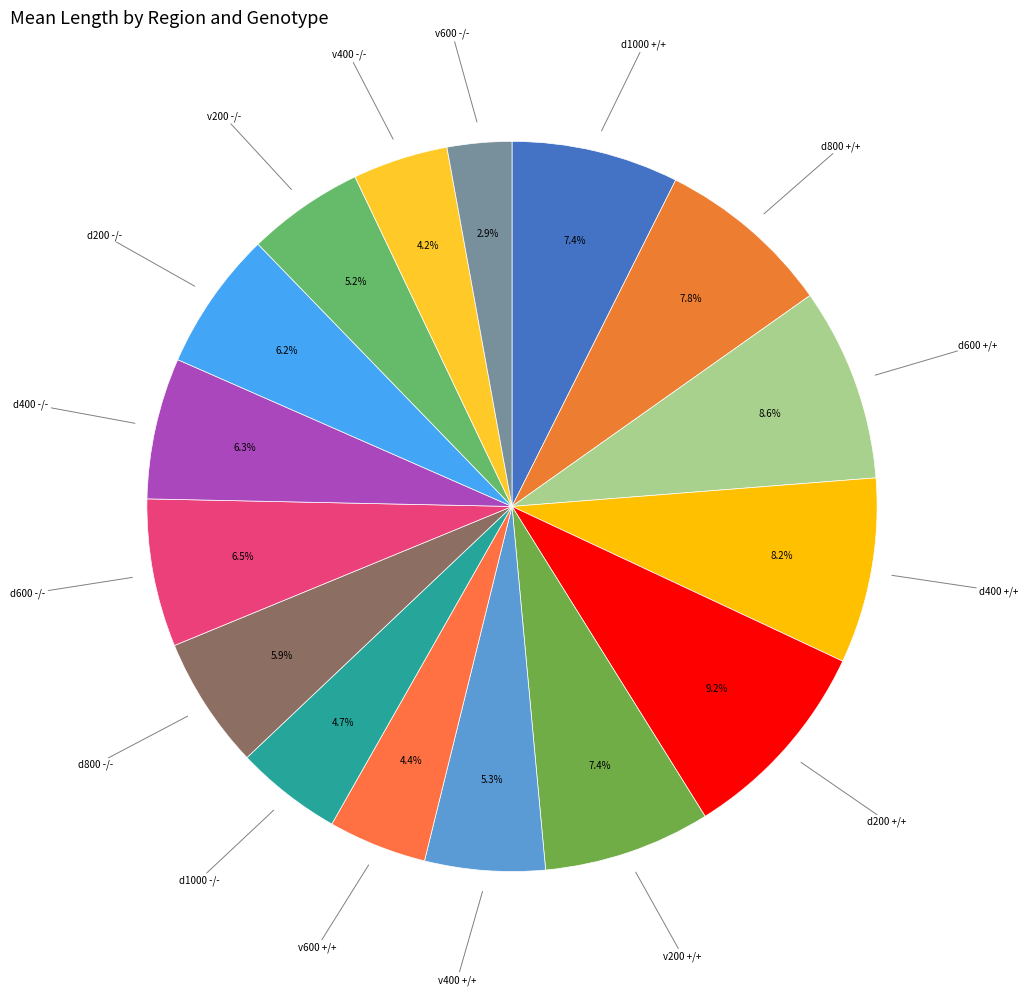

Does v200 -/- represent more than half of the total?

No